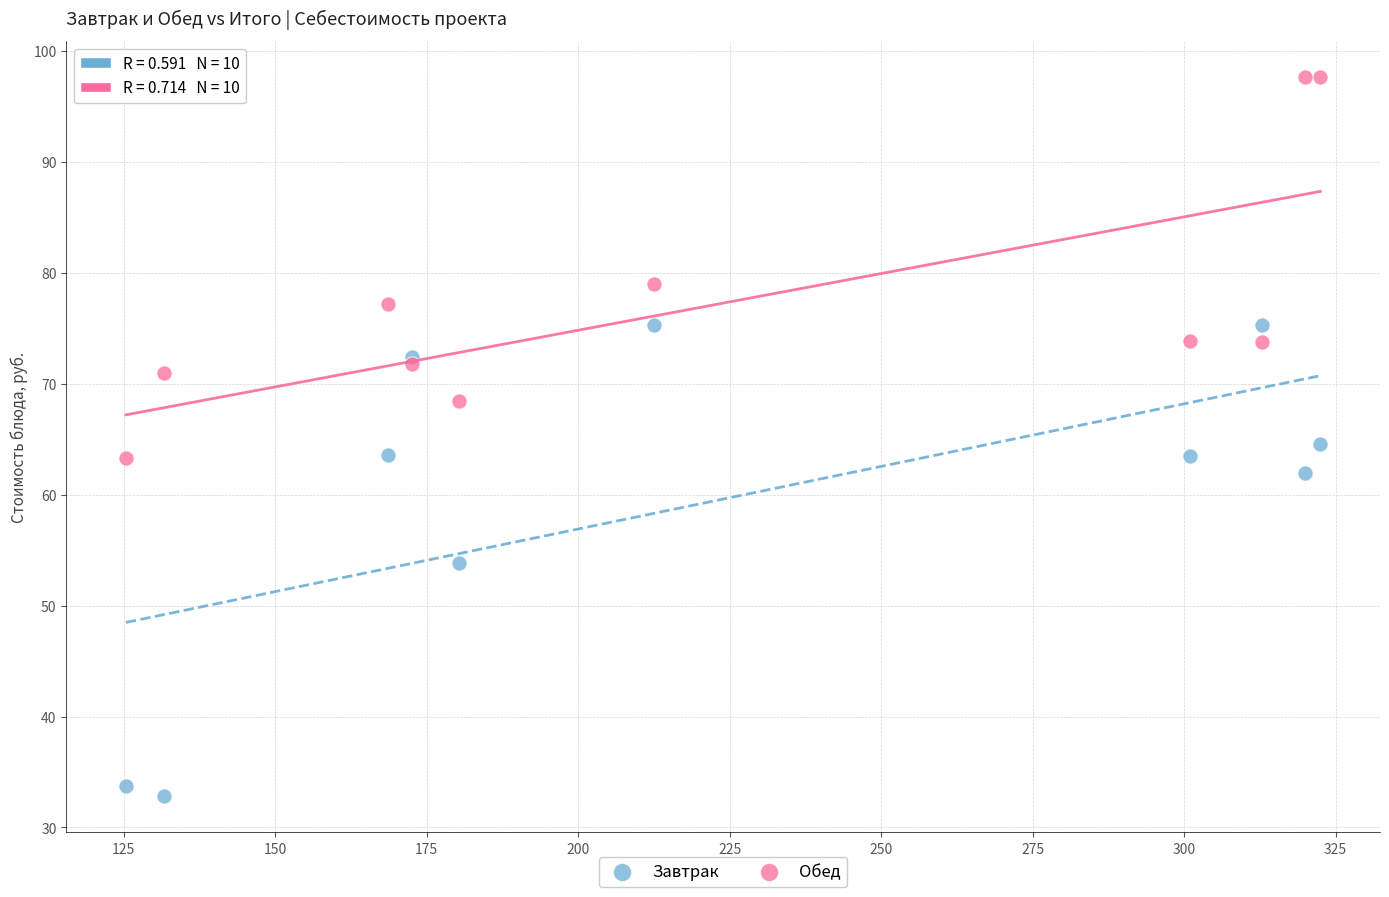

Which series reaches the maximum Y coordinate?

Обед